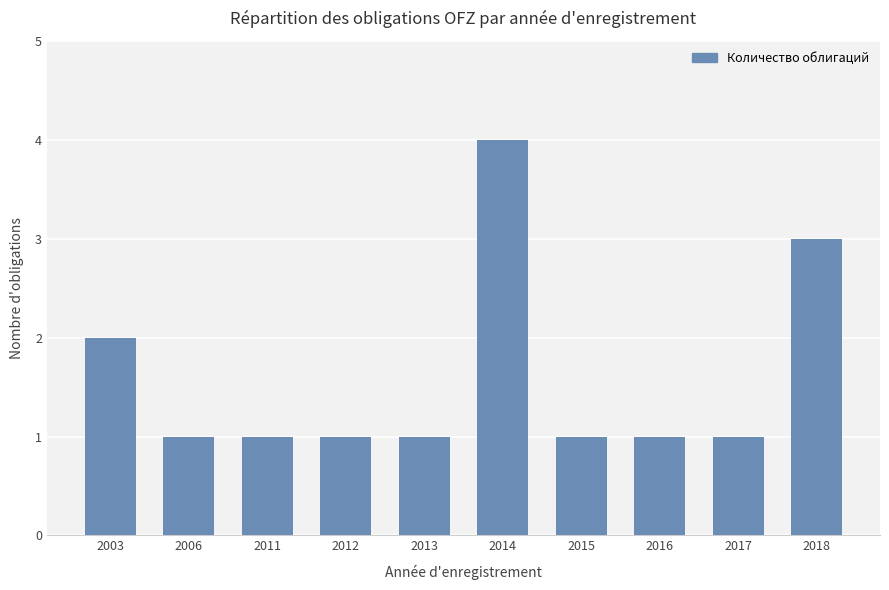

What is the difference between the maximum and second lowest values?

3